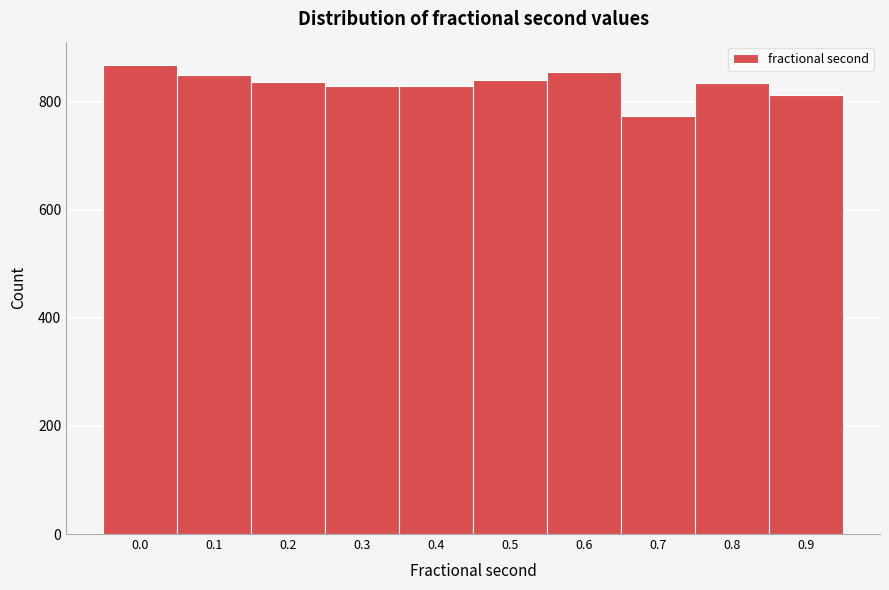

Which has a higher value, 0.8 or 0.9?

0.8